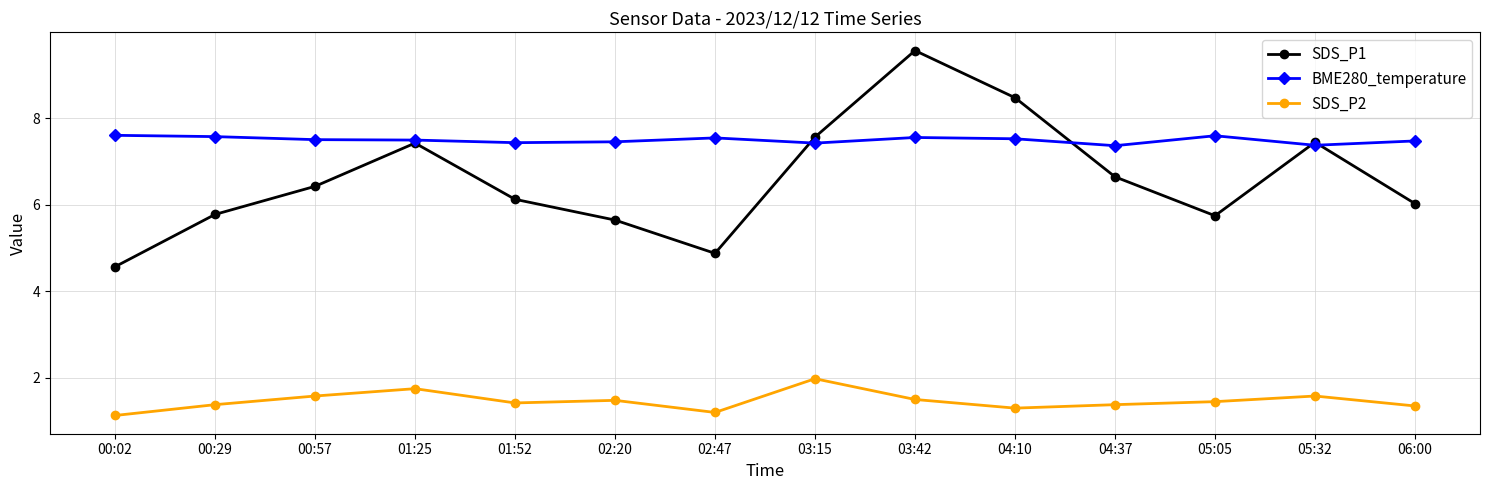

Between 00:57 and 02:20, which series saw the biggest shift?

SDS_P1